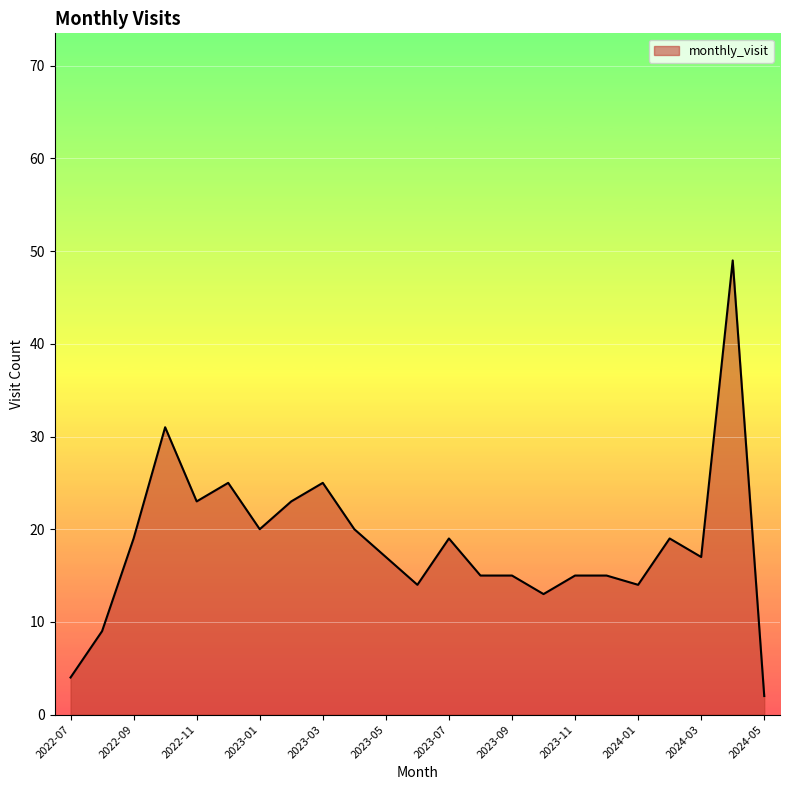

What is the difference between the maximum and minimum values?

47